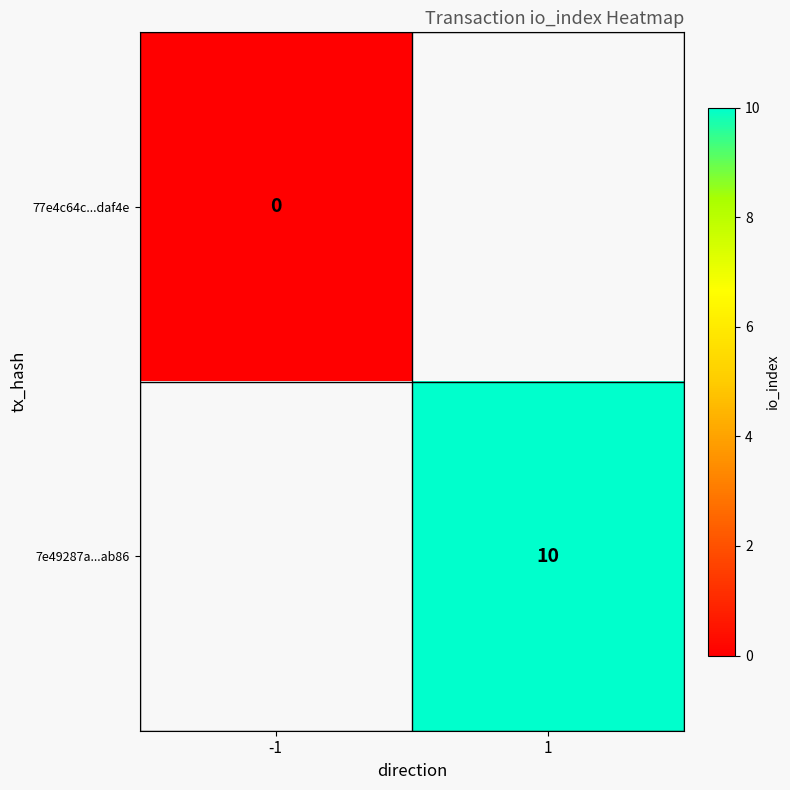

Between 1 and -1, which is larger?

-1